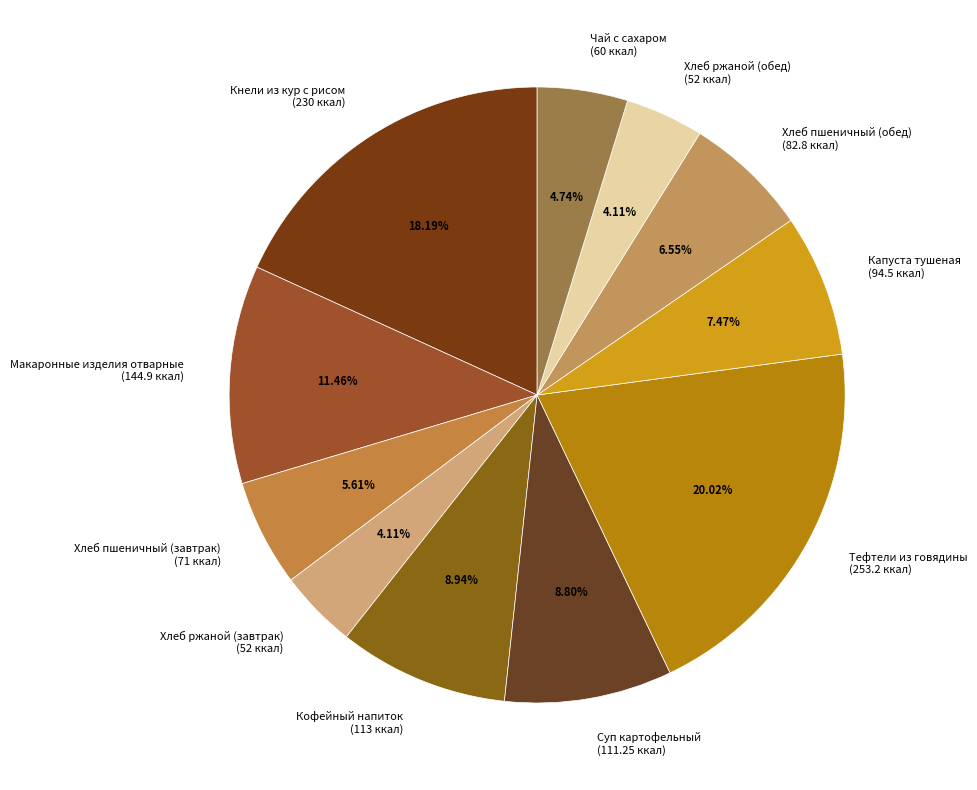

Count the number of slices in the pie.

11